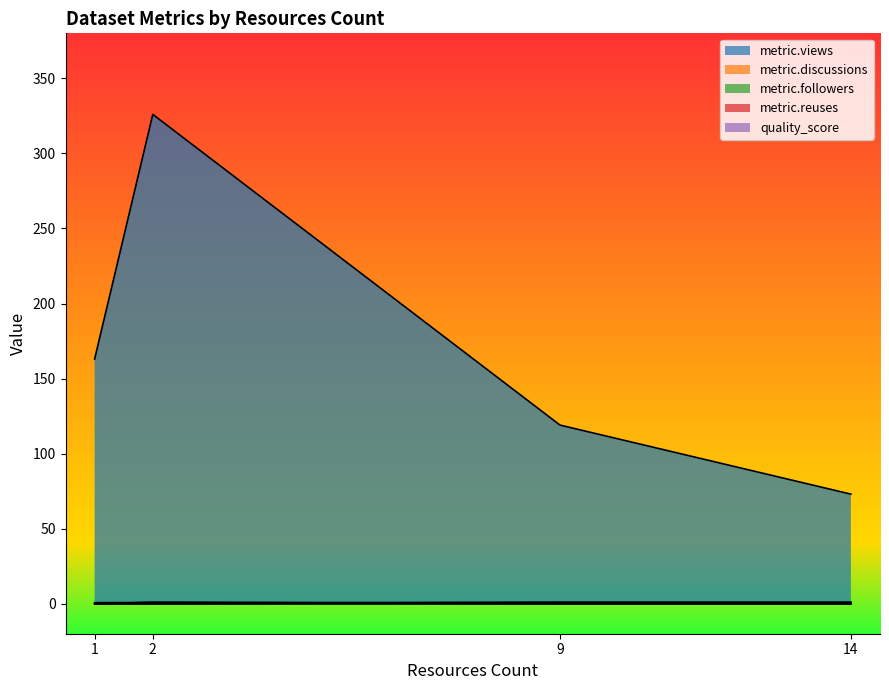

What is the average value of the metric.followers series?

0.5